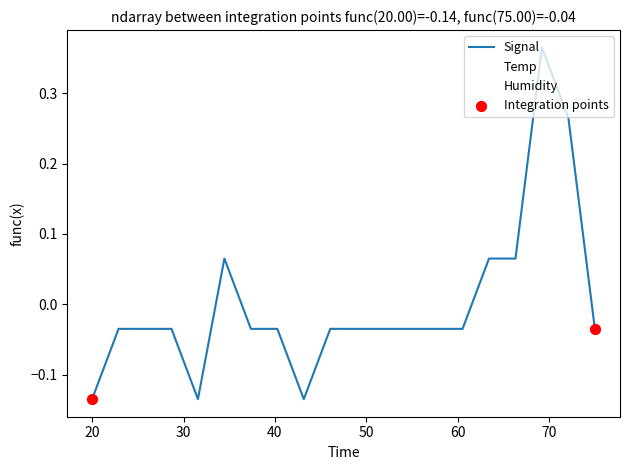

Which series has the largest range (max minus min)?

Signal